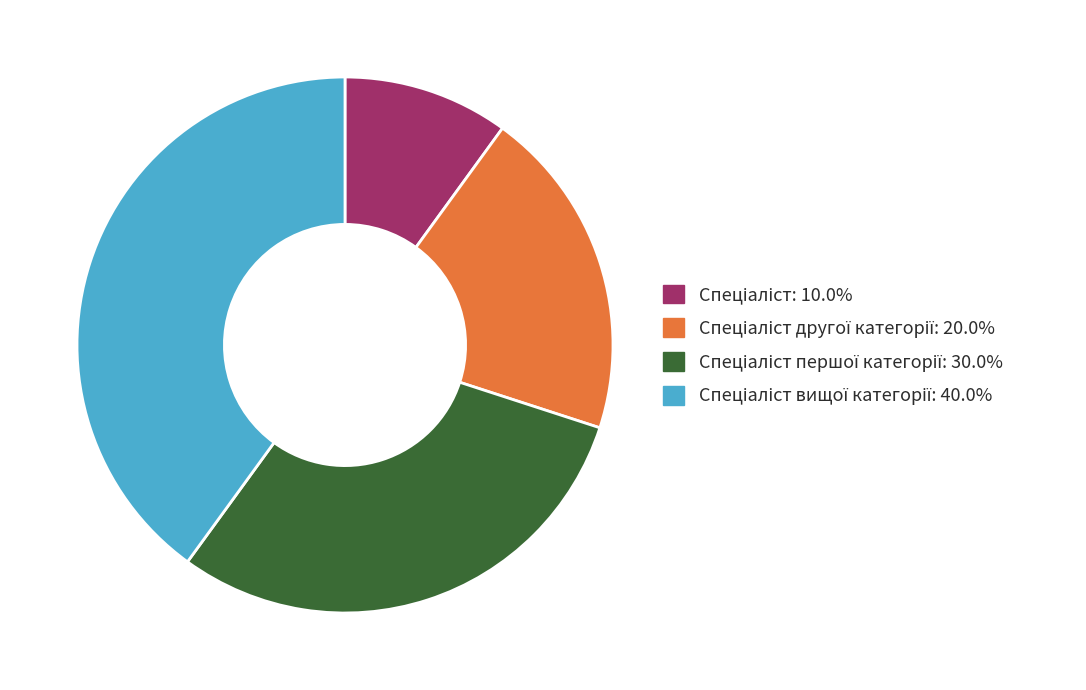

How many segments does this pie chart have?

4